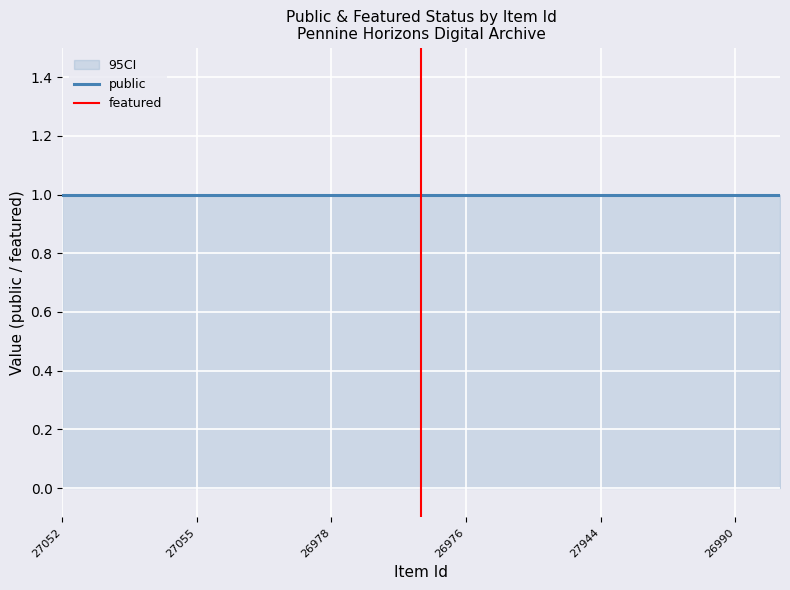

Rank the series at 27064 from lowest to highest value.

featured, public_lower, public, public_upper